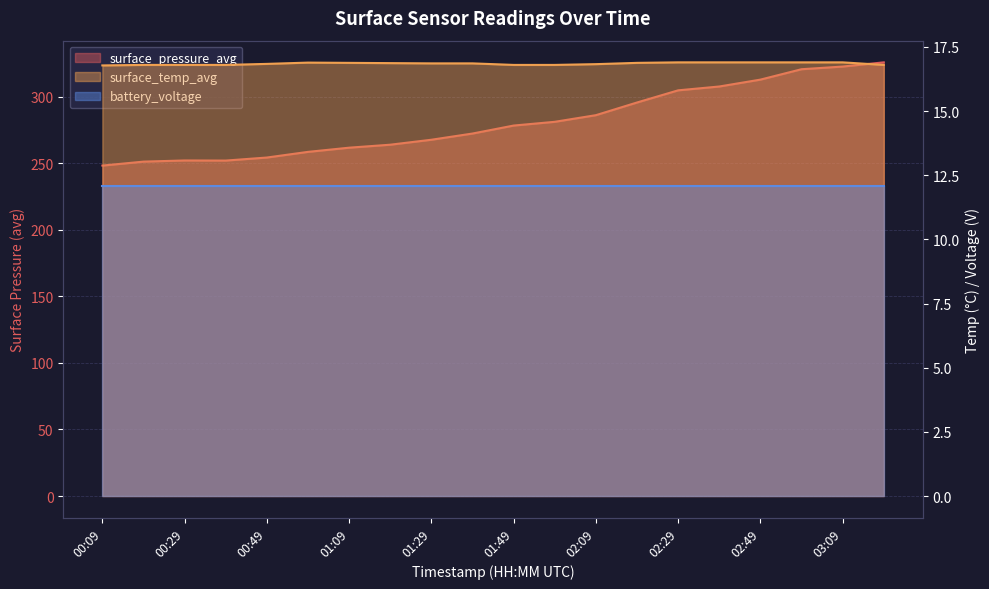

At which label does surface_temp_avg reach its peak?

02:29